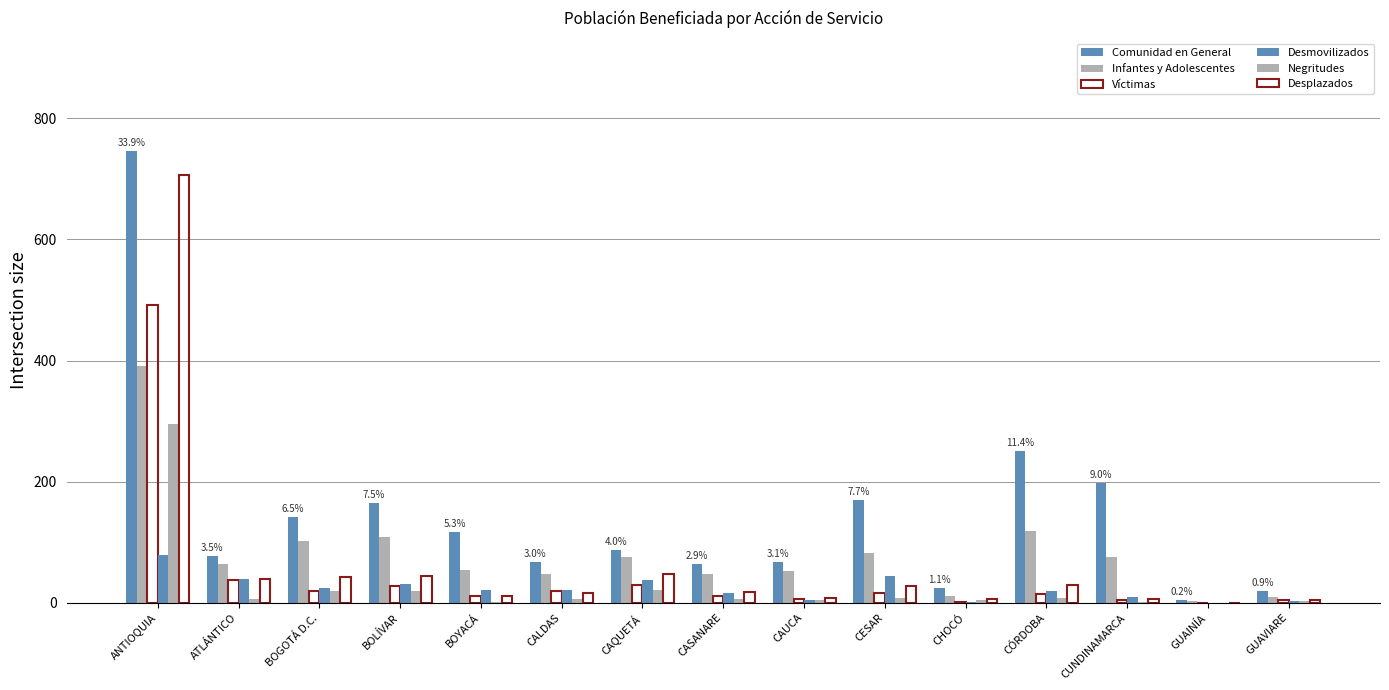

Are the bars grouped side by side (vs. stacked)?

Yes